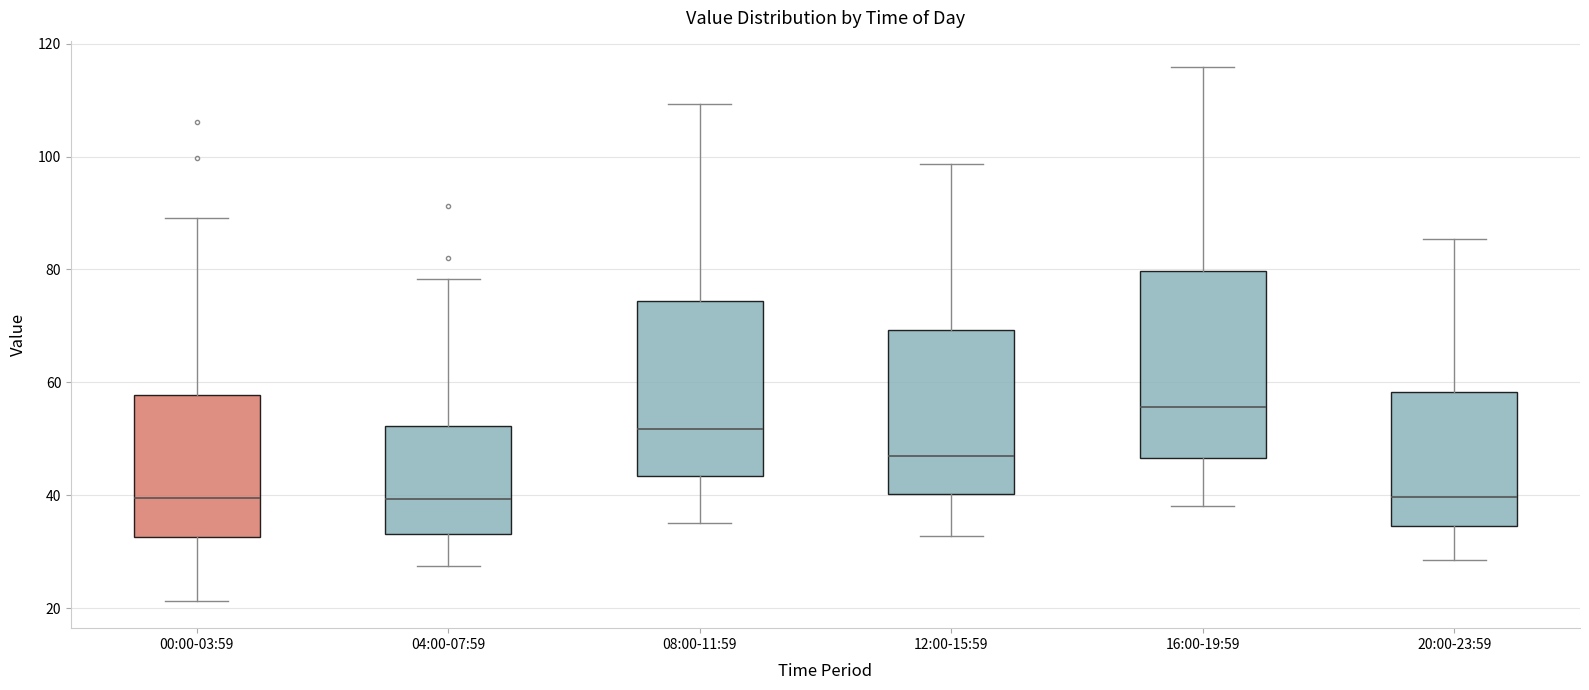

Where does the upper whisker of the box for 00:00-03:59 end on the y-axis? The values are not printed on the chart, so give them approximately, as read against the axis.

90